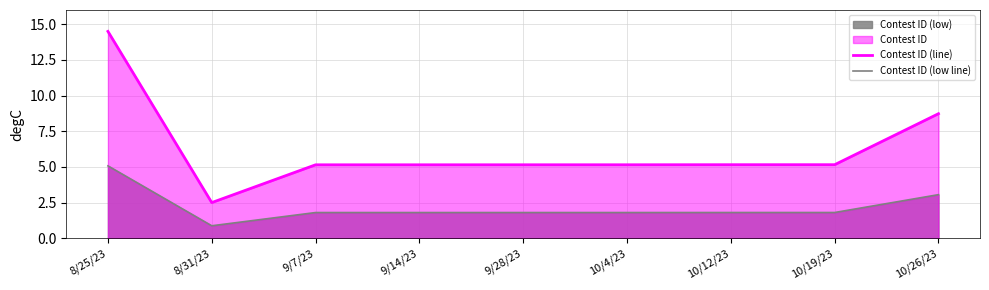

At how many categories does at least one series exceed 5?

8